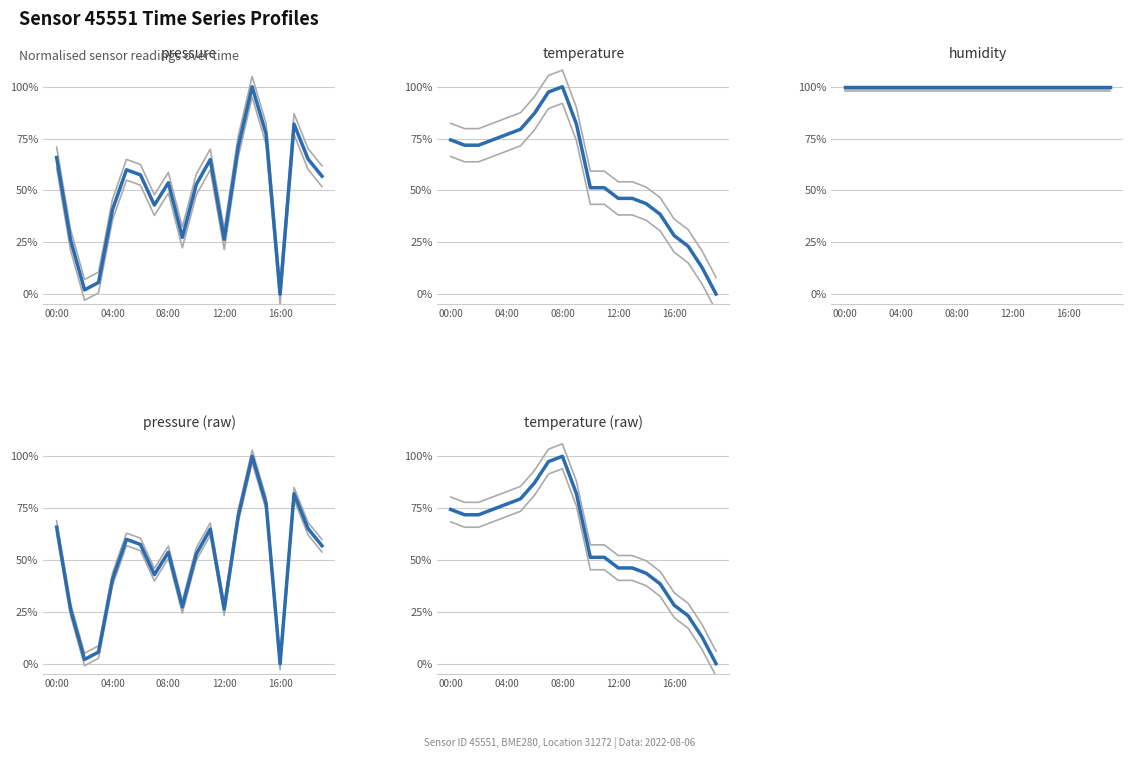

What is the difference between the maximum and minimum values in the temperature (raw) series?

100.0